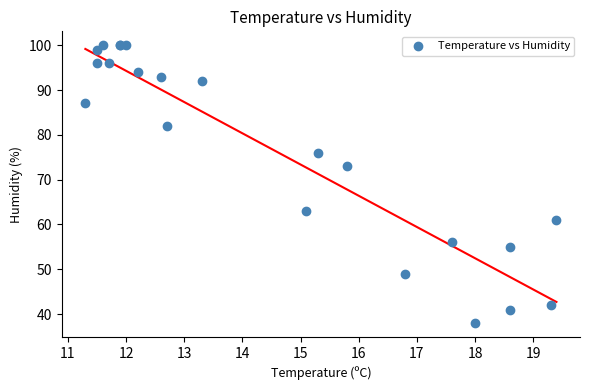

What Y value in the scatter plot is closest to 69?

73